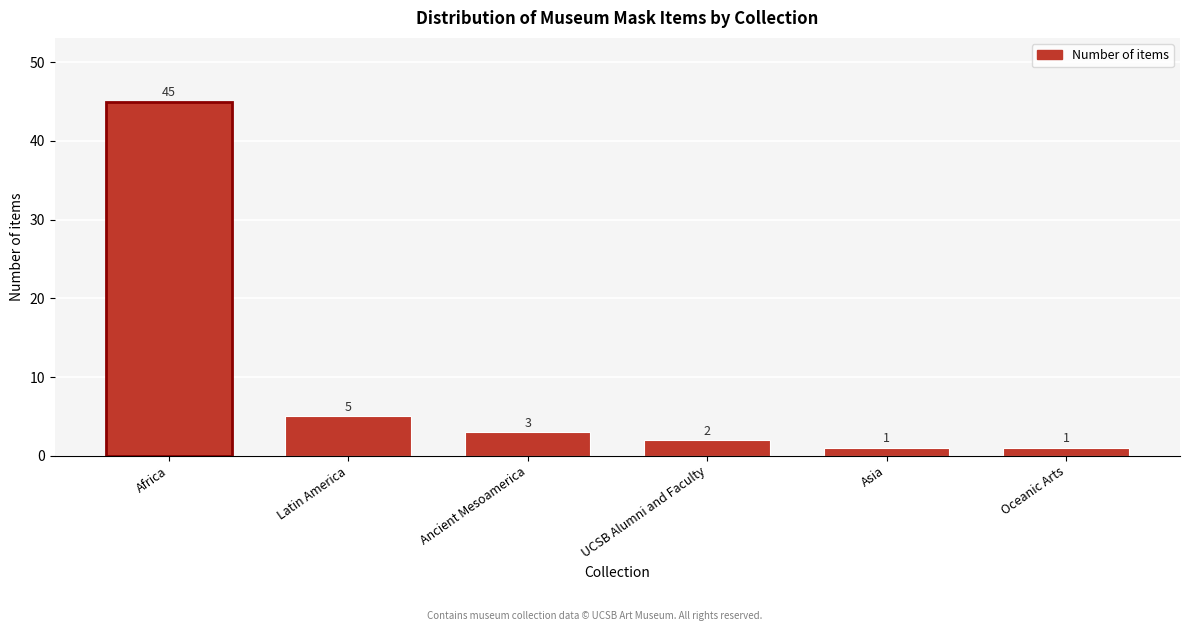

Reading left to right, what are all the values shown in this chart?

Africa=45	Latin America=5	Ancient Mesoamerica=3	UCSB Alumni and Faculty=2	Asia=1	Oceanic Arts=1